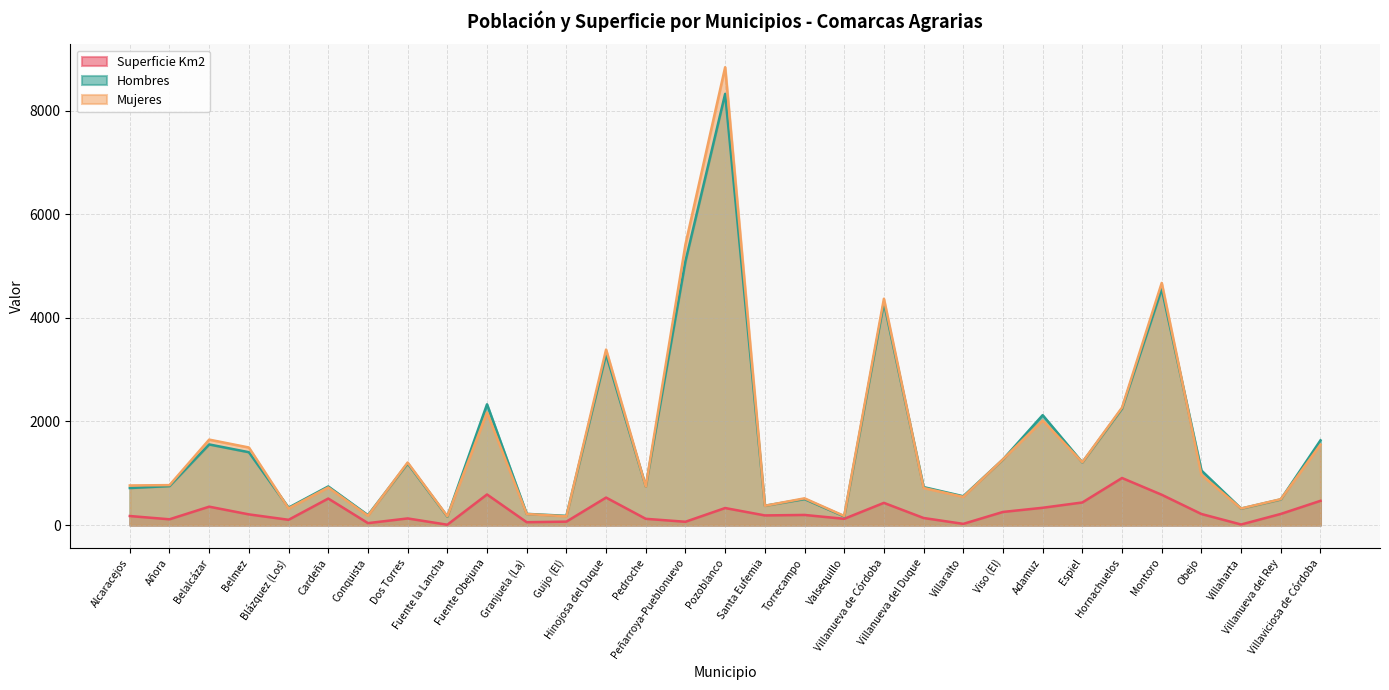

Which label corresponds to the largest value in the chart?

Pozoblanco